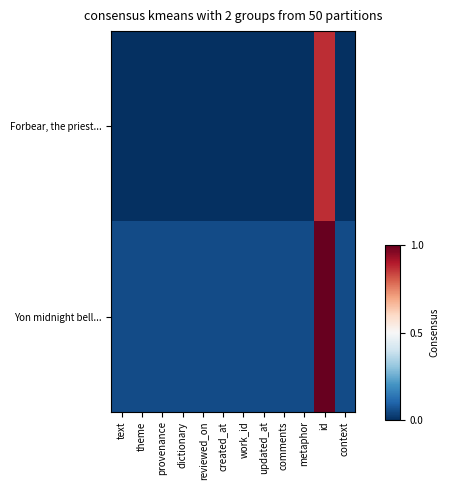

Rank the series by their average value, from highest to lowest.

Yon midnight bell..., Forbear, the priest...